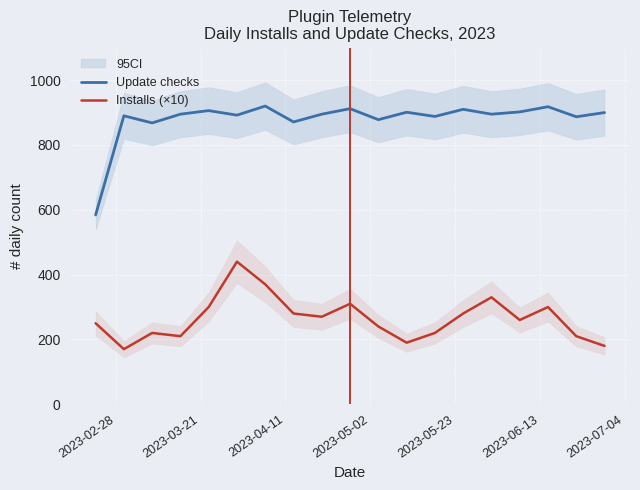

True or false: Update checks and Installs (×10) cross at least once.

False